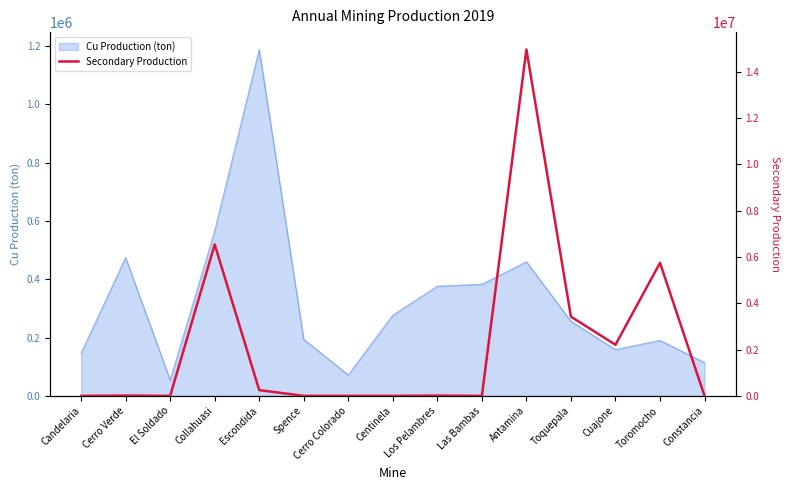

List the labels in order of value, smallest first.

Candelaria, El Soldado, Spence, Cerro Colorado, Las Bambas, Centinela, Constancia, Los Pelambres, Cerro Verde, Escondida, Cuajone, Toquepala, Toromocho, Collahuasi, Antamina